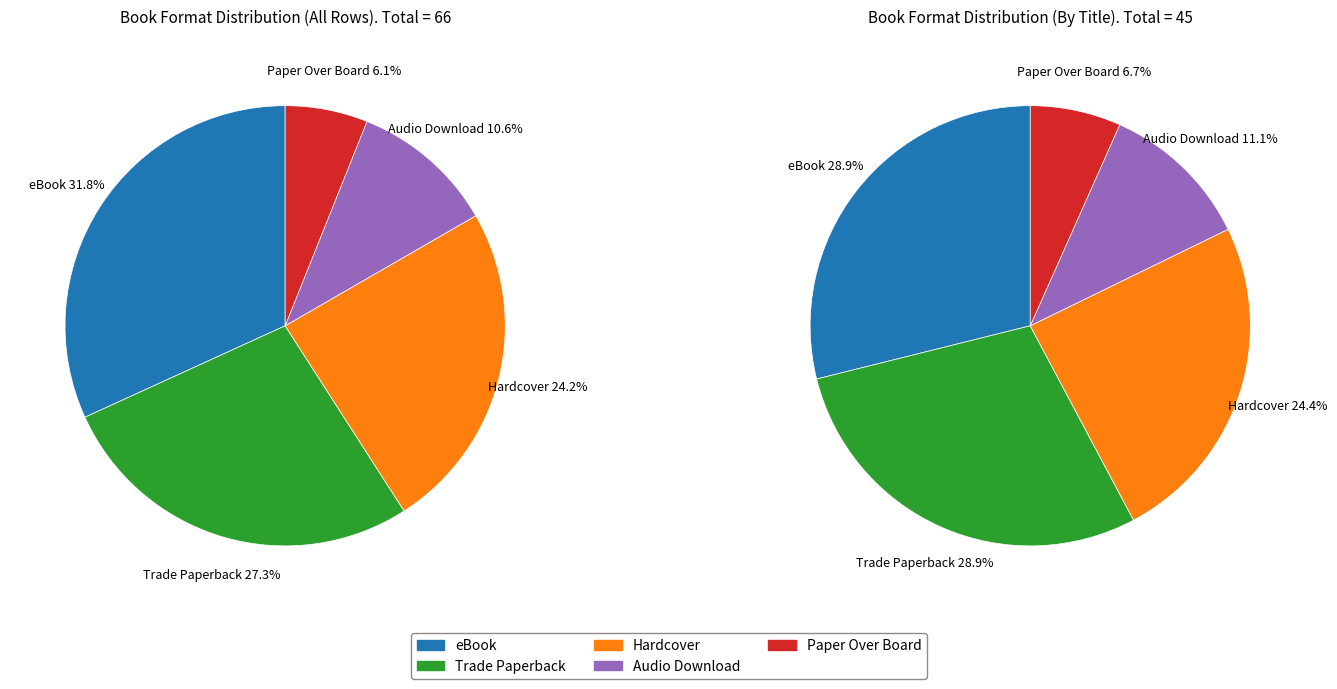

What percentage do Audio Download and Hardcover together represent?

34.8%